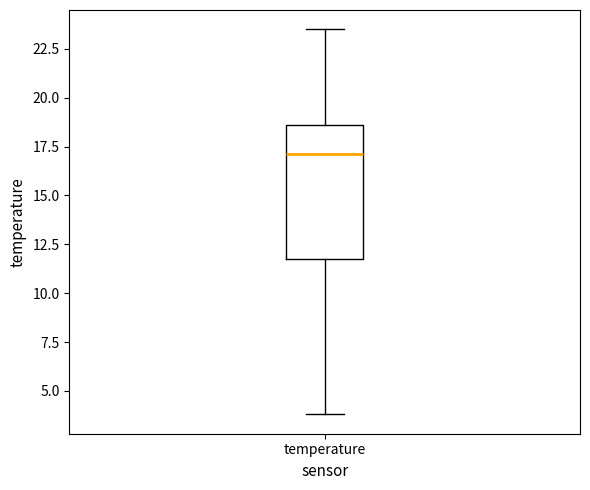

Where does the lower whisker of the box for temperature end on the y-axis? The values are not printed on the chart, so give them approximately, as read against the axis.

4.0